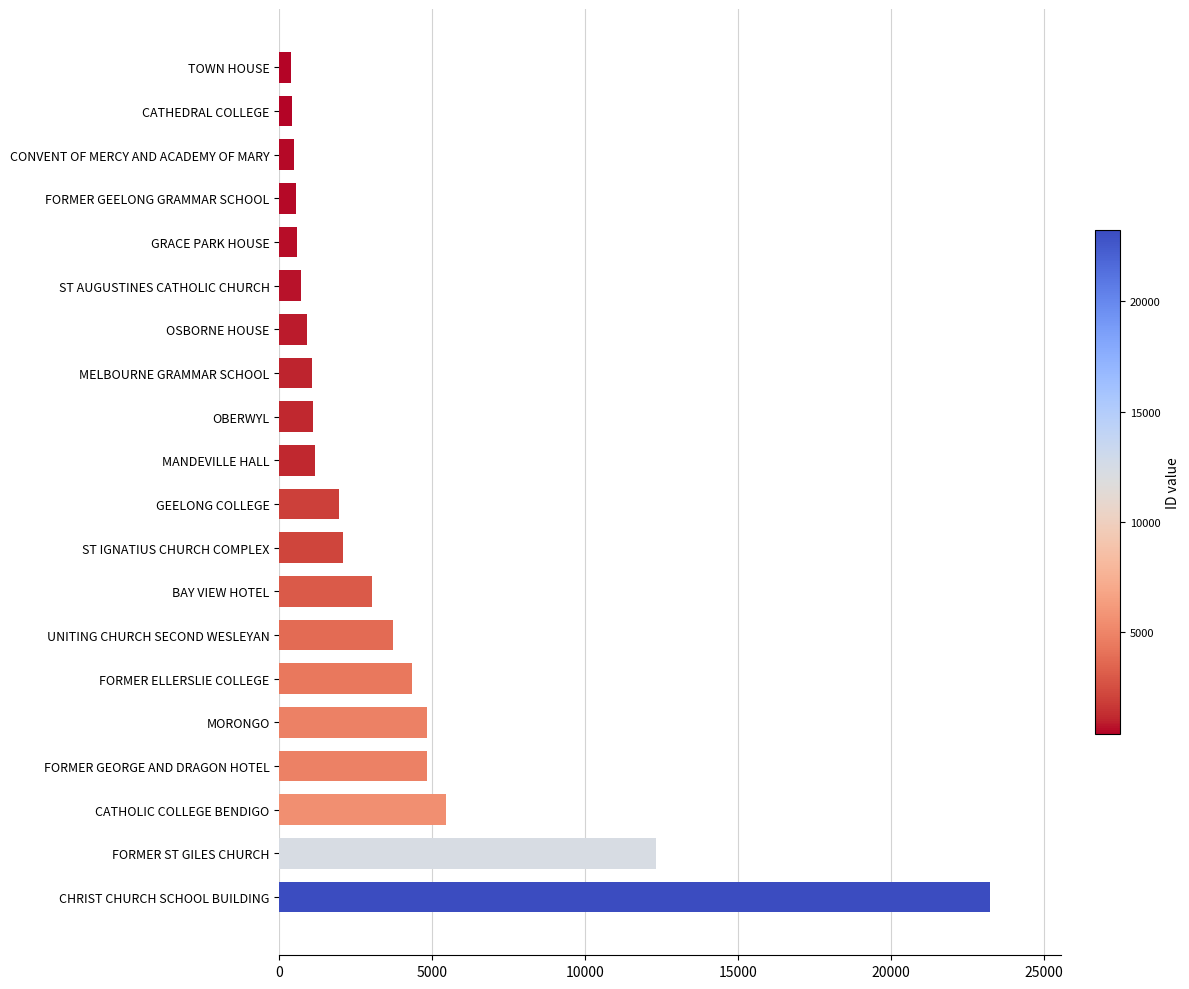

What is the greatest value displayed?

23245